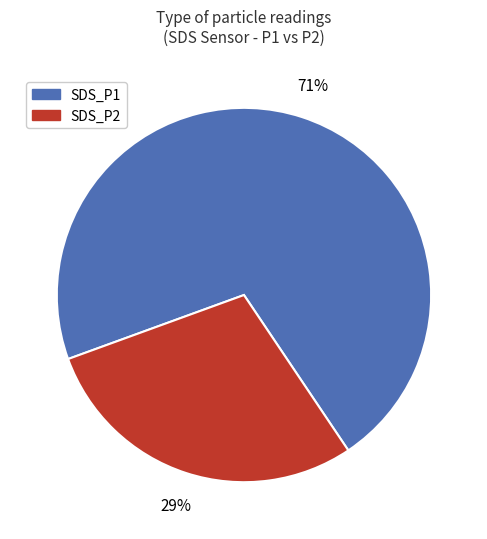

Between SDS_P2 and SDS_P1, which is larger?

SDS_P1